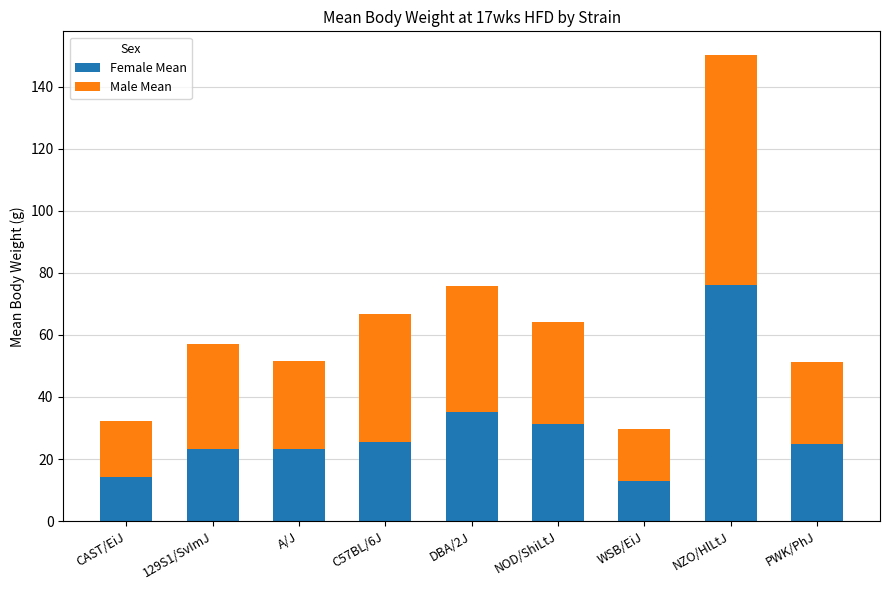

Does the chart contain any negative values?

No